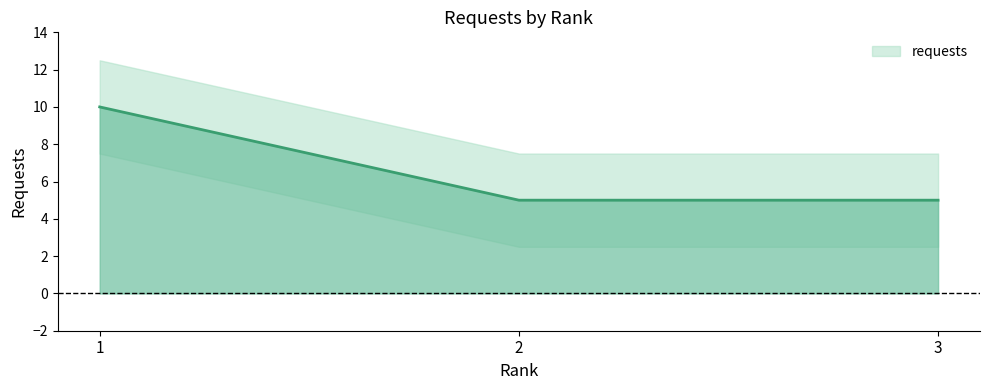

Reading left to right, list all the values displayed in this chart.

10	5	5